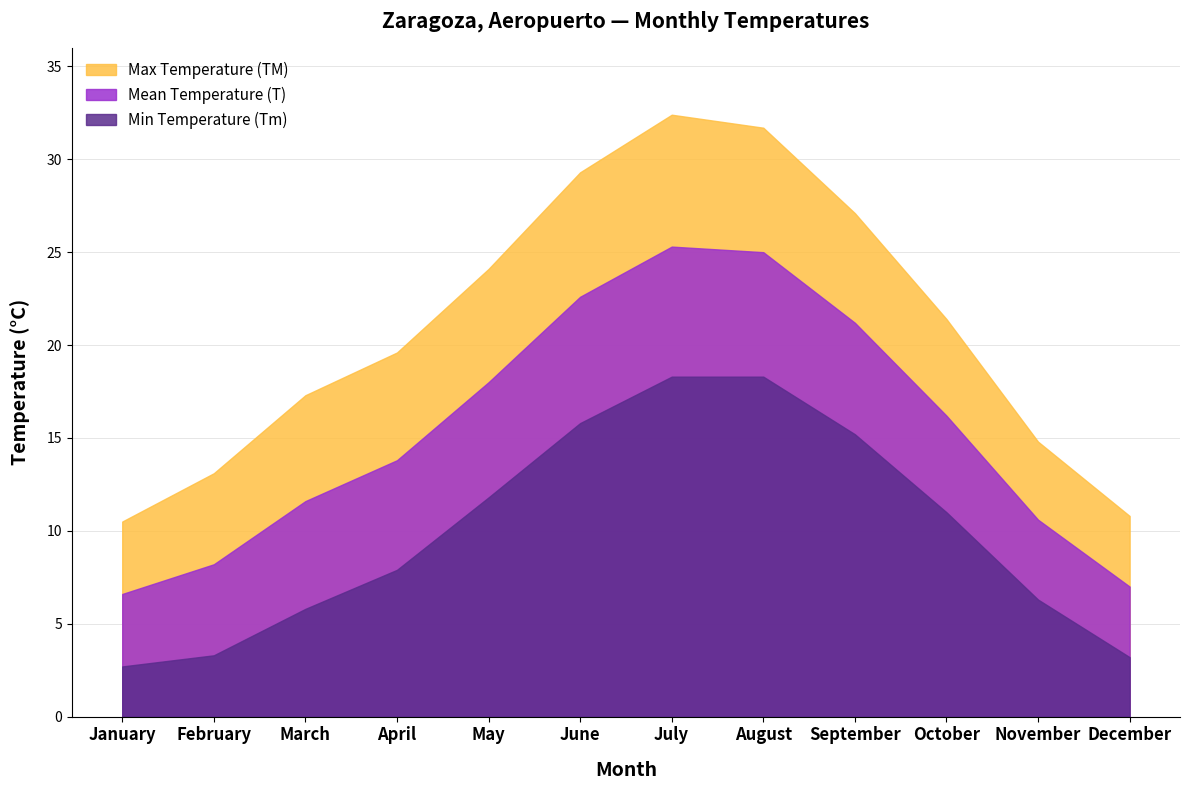

The Mean Temperature (T) series shows 10.9 at August. True or false?

False